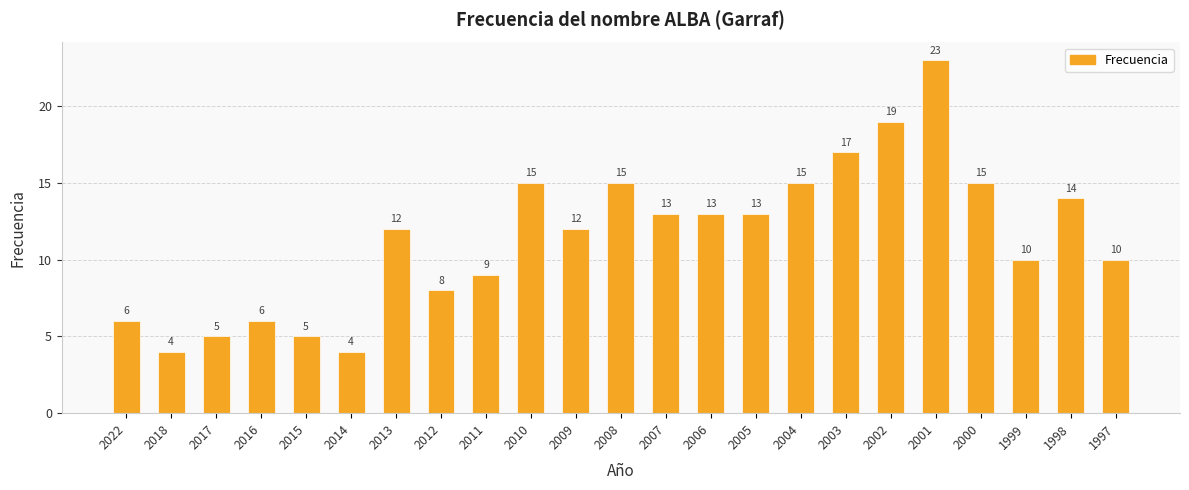

What is the change in value from 2012 to 2006?

+5